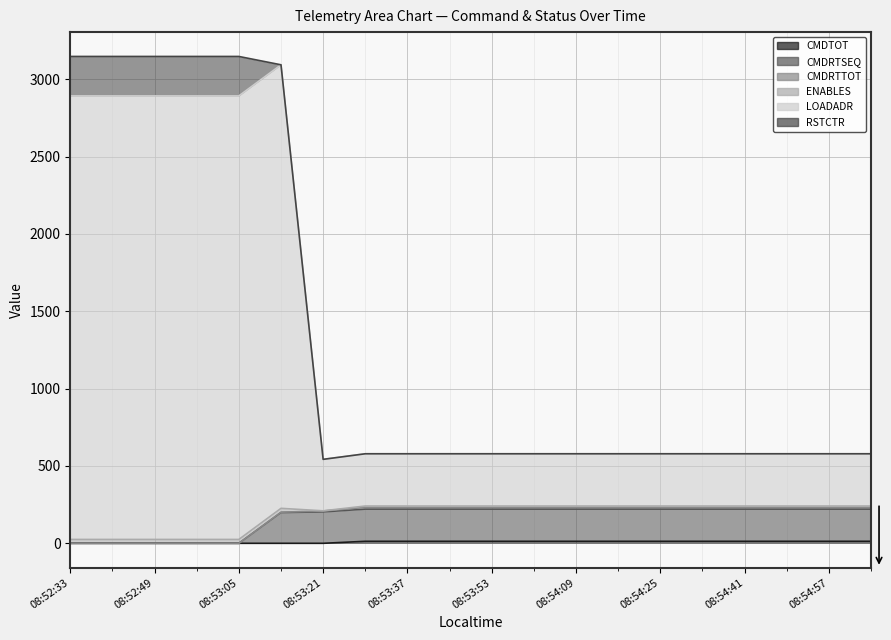

True or false: CMDTOT has a value of -5.3 at 08:52:57.

False